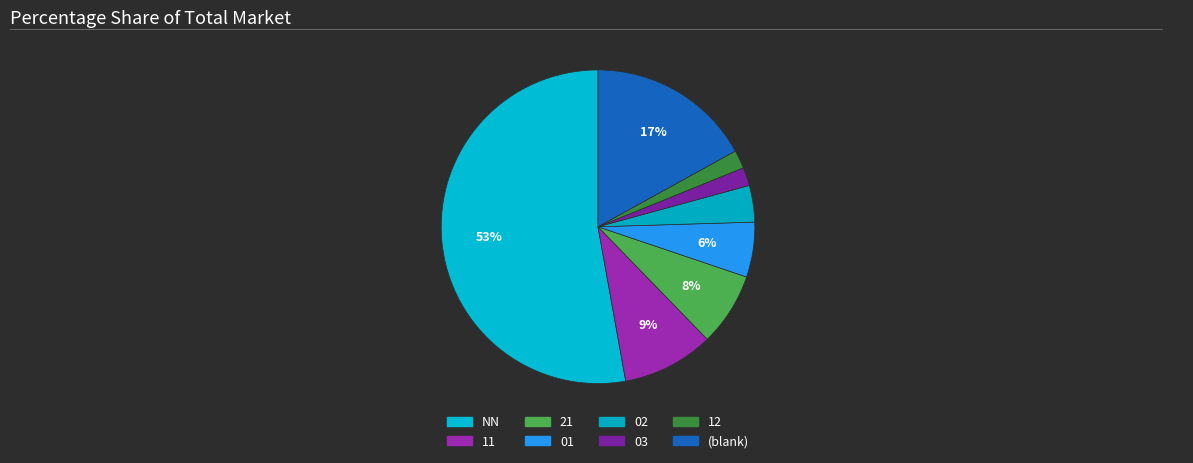

How many segments does this pie chart have?

8